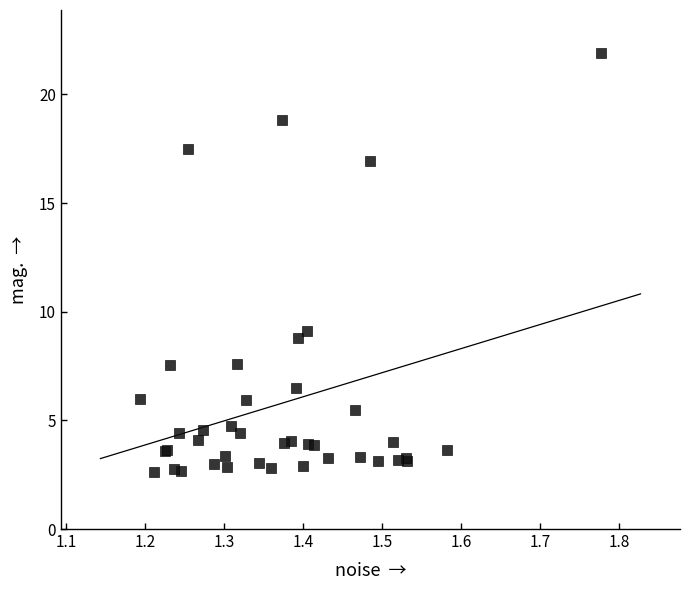

What Y value in the scatter plot is closest to 12?

9.1